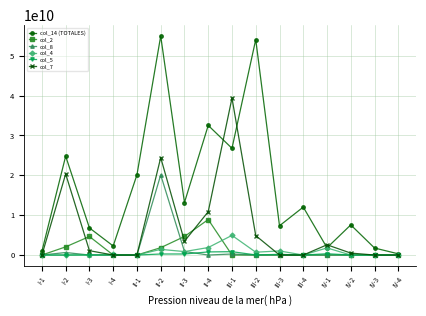

Rank the series by their maximum value, from highest to lowest.

col_14 (TOTALES), col_7, col_8, col_2, col_4, col_5